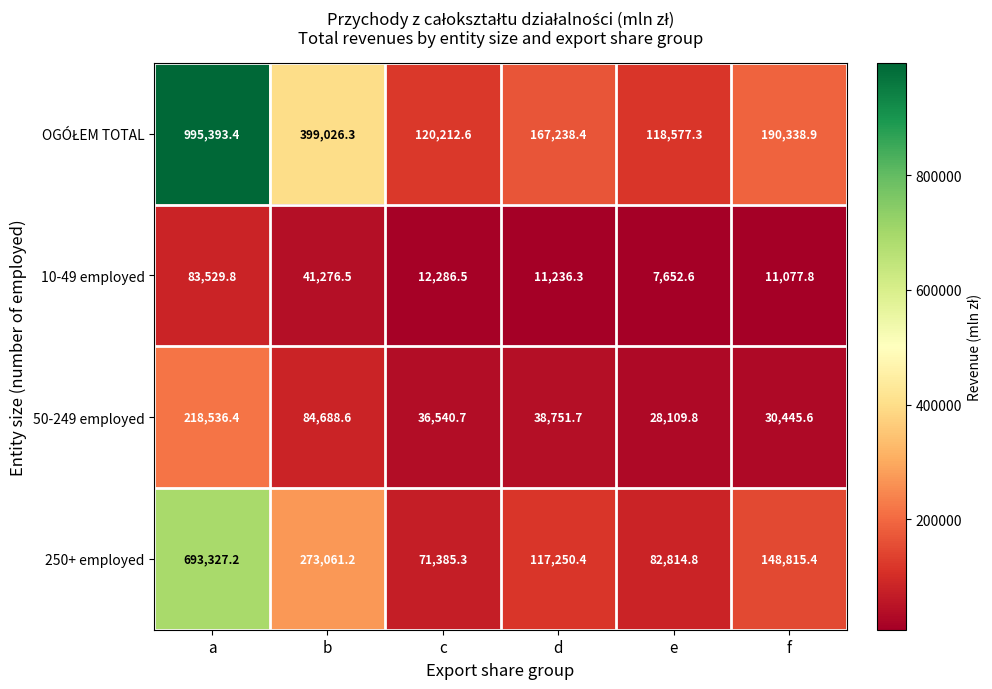

How many distinct data groups are displayed?

4